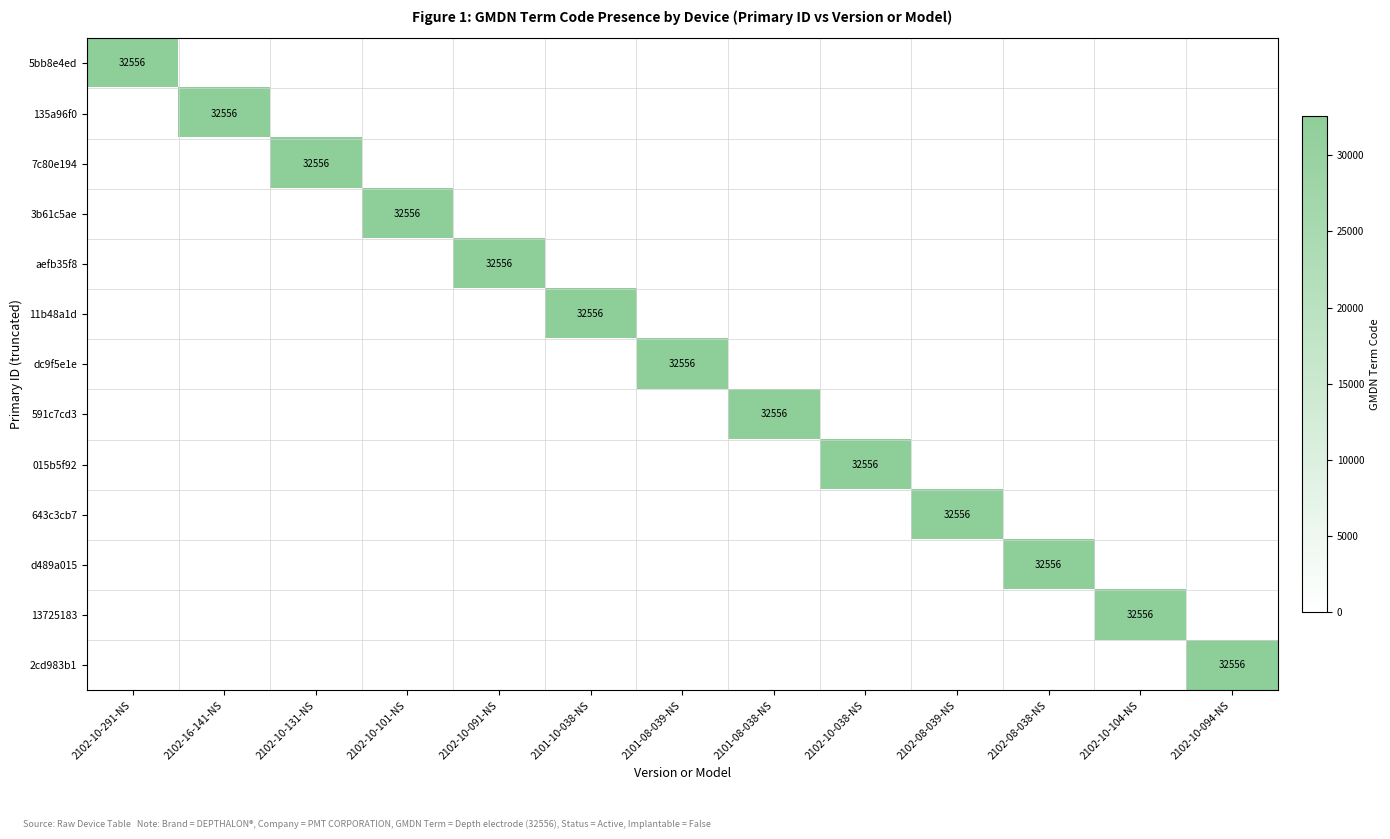

The value of 13725183 at 2102-10-104-NS is 32556. True or false?

True